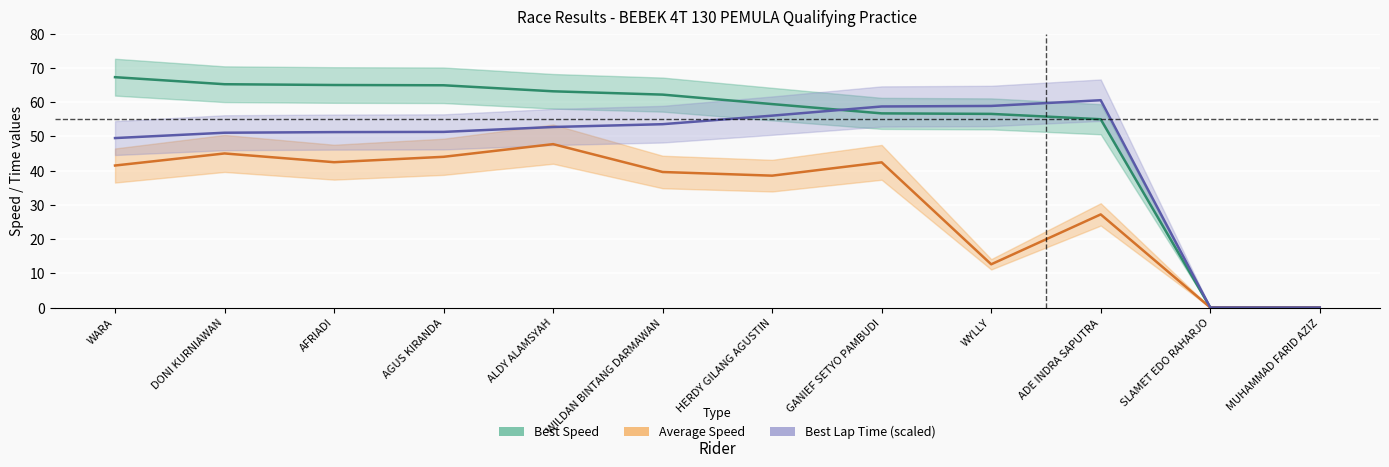

What is the average value of the Best Speed series?

51.3